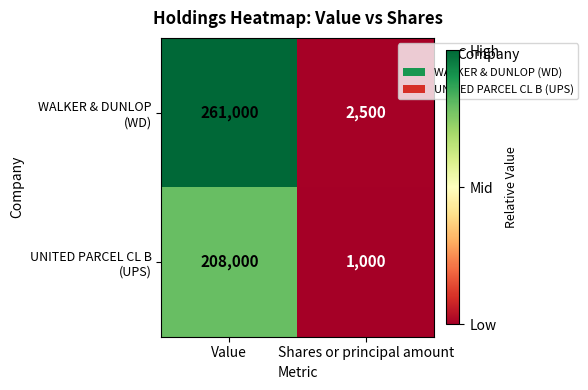

What is the total value across all series at Shares or principal amount?

3500